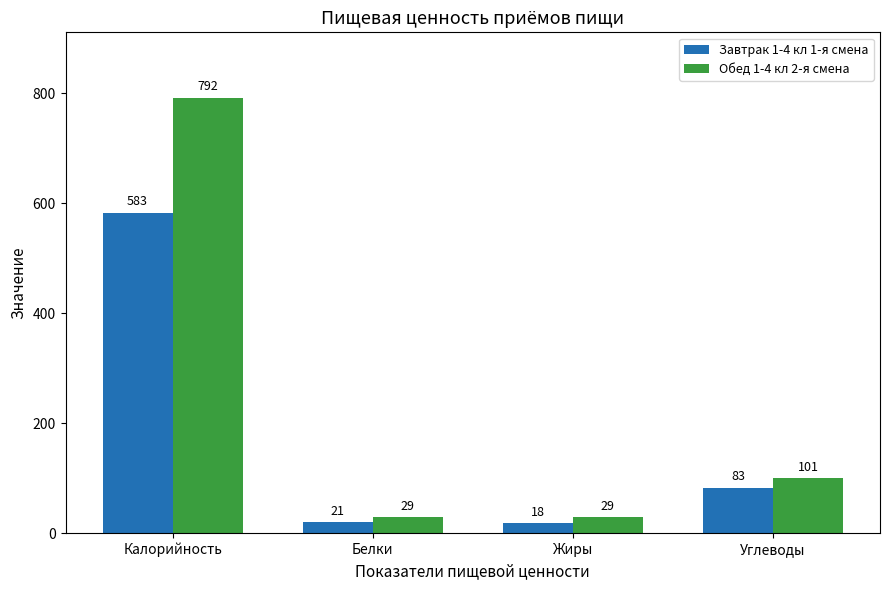

Which label corresponds to the largest value in the chart?

Калорийность